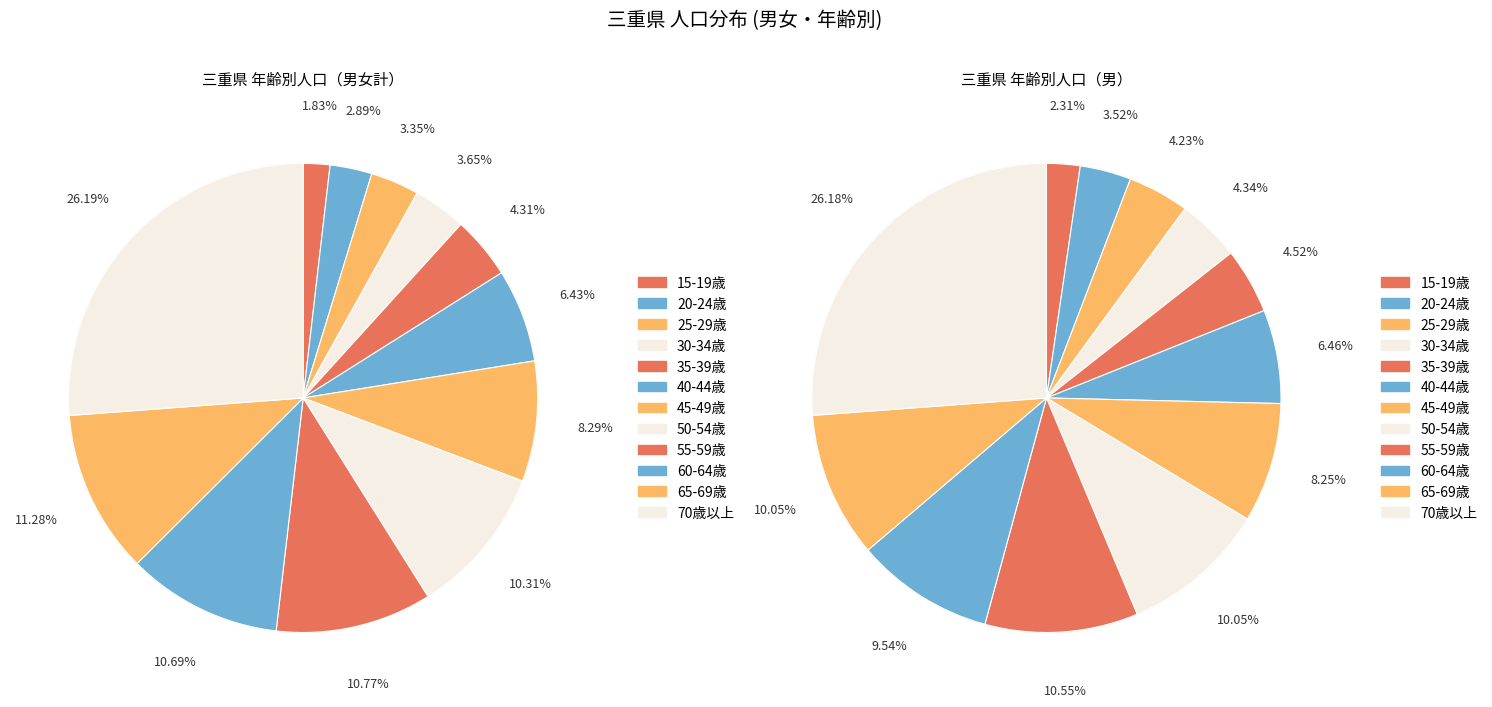

The 三重県 slice represents 85% of the pie. True or false?

False